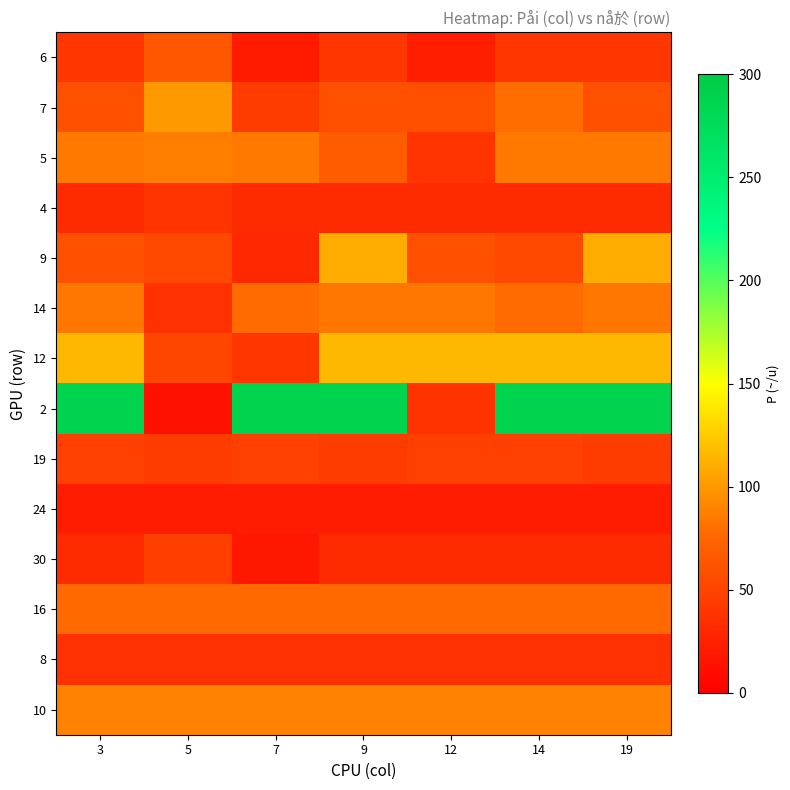

What is the total value across all series at 5?

760.8